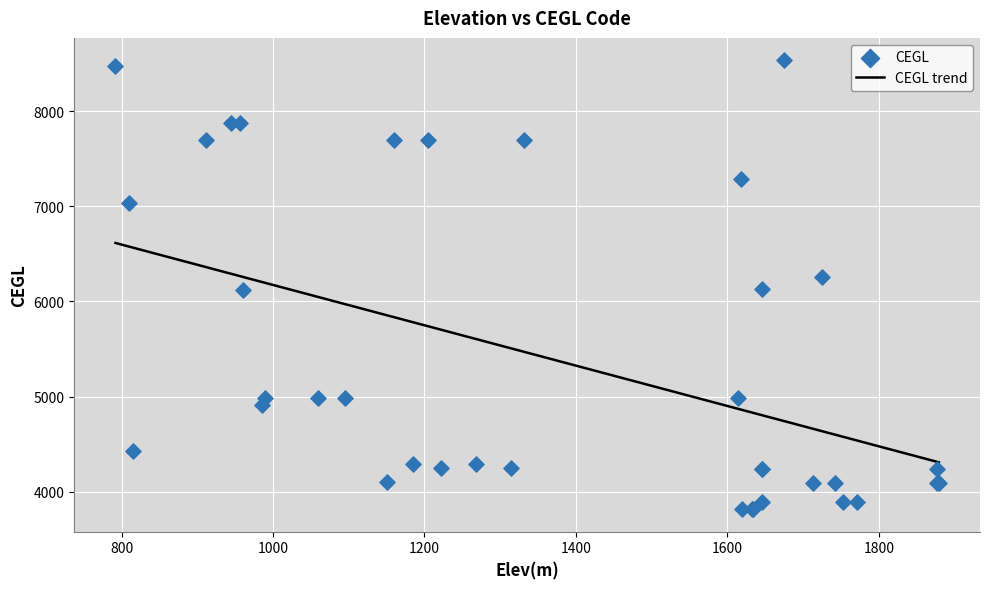

What is the change in value from 1185 to 1160?

+3396